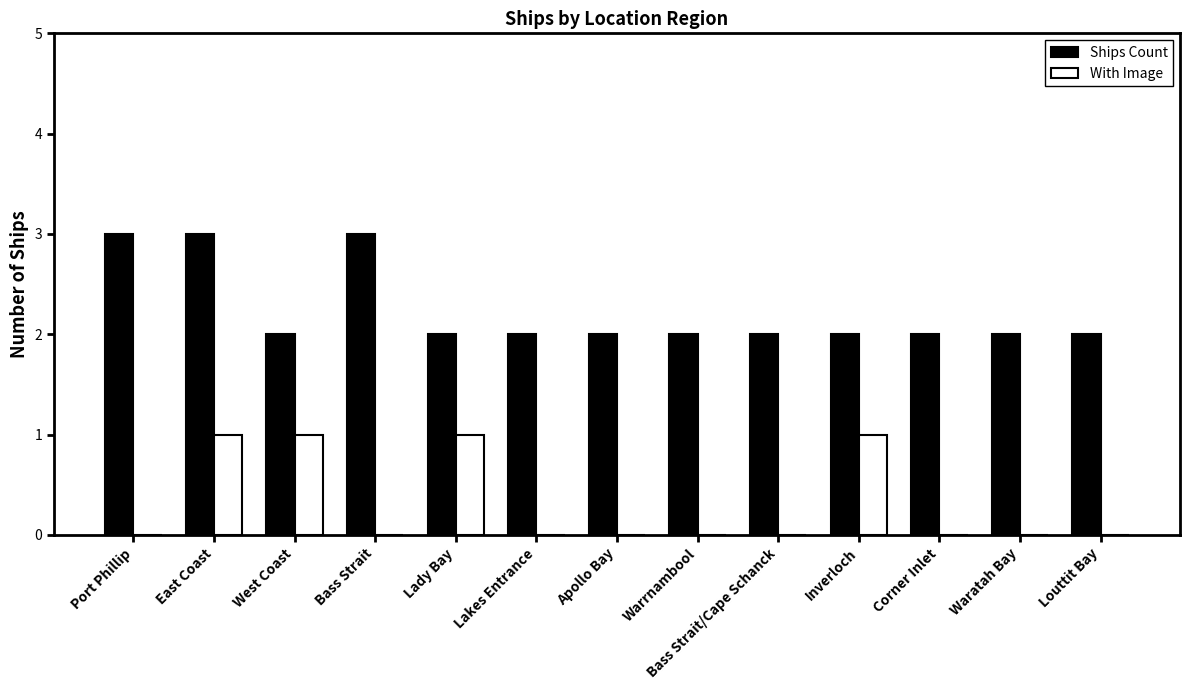

Between East Coast and Lady Bay, which series saw the biggest shift?

Ships Count